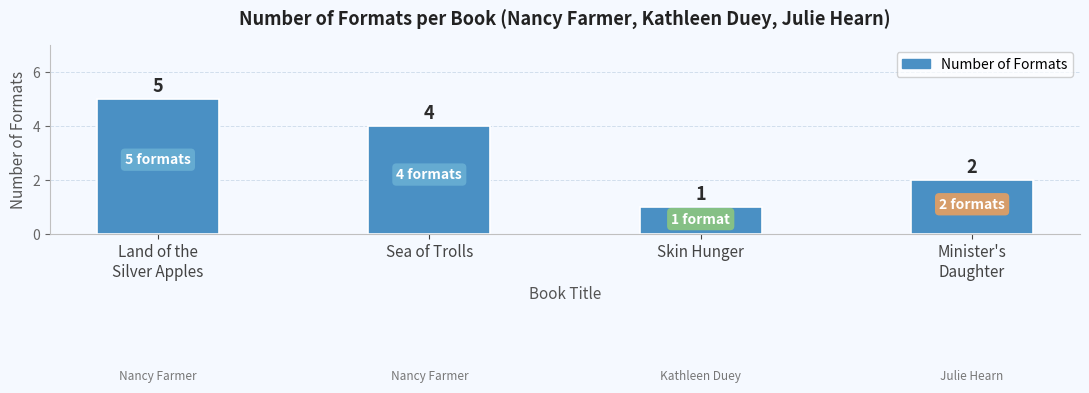

Count the values in the range 2 to 5.

3